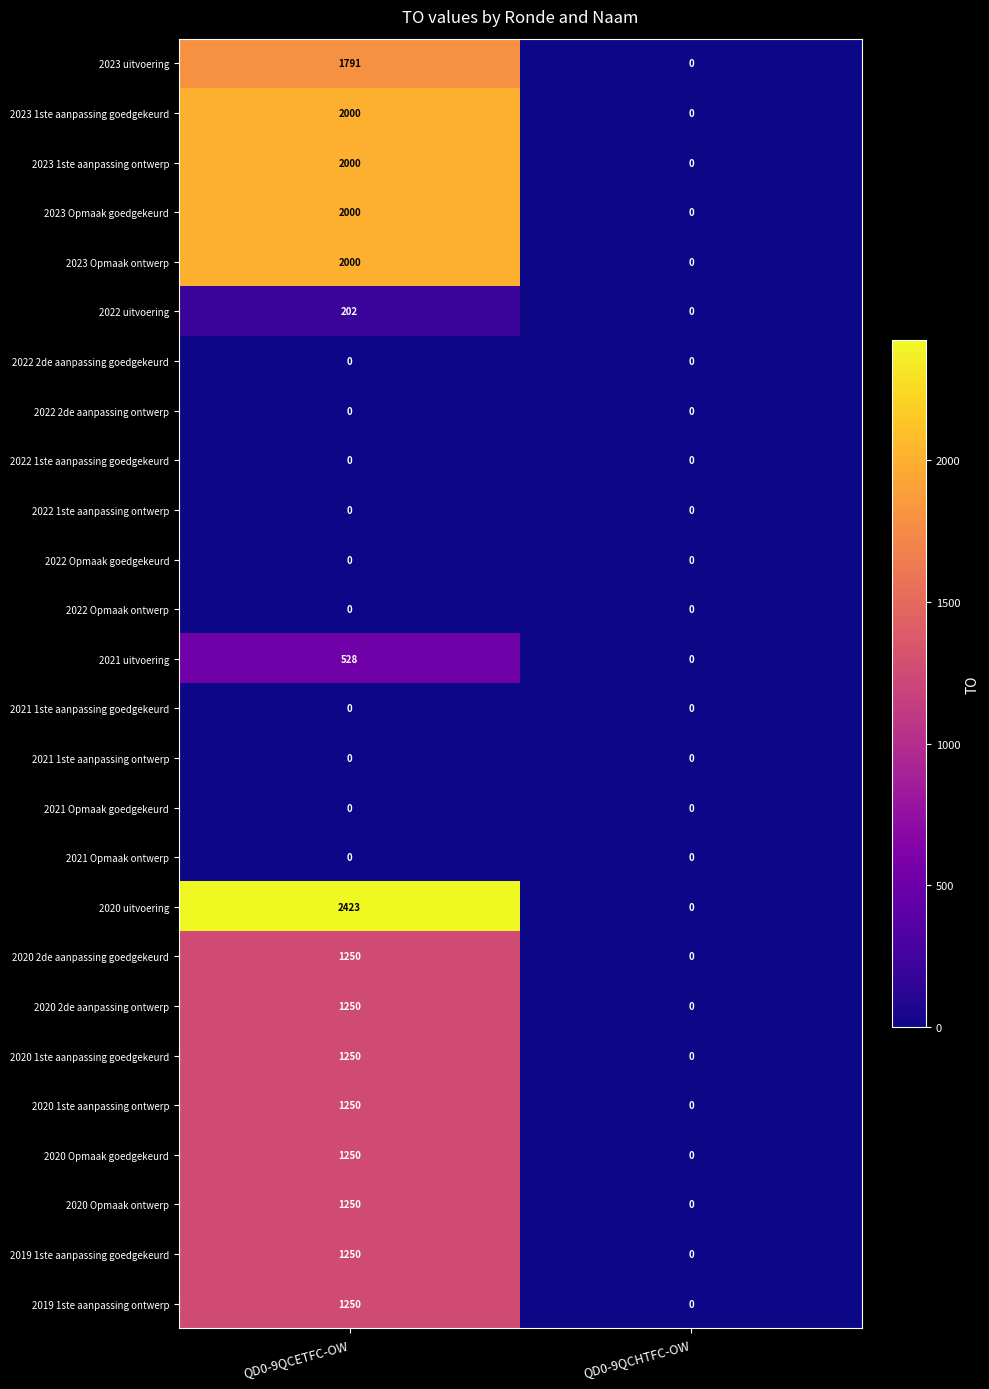

Which series has the largest total across all categories?

2020 uitvoering